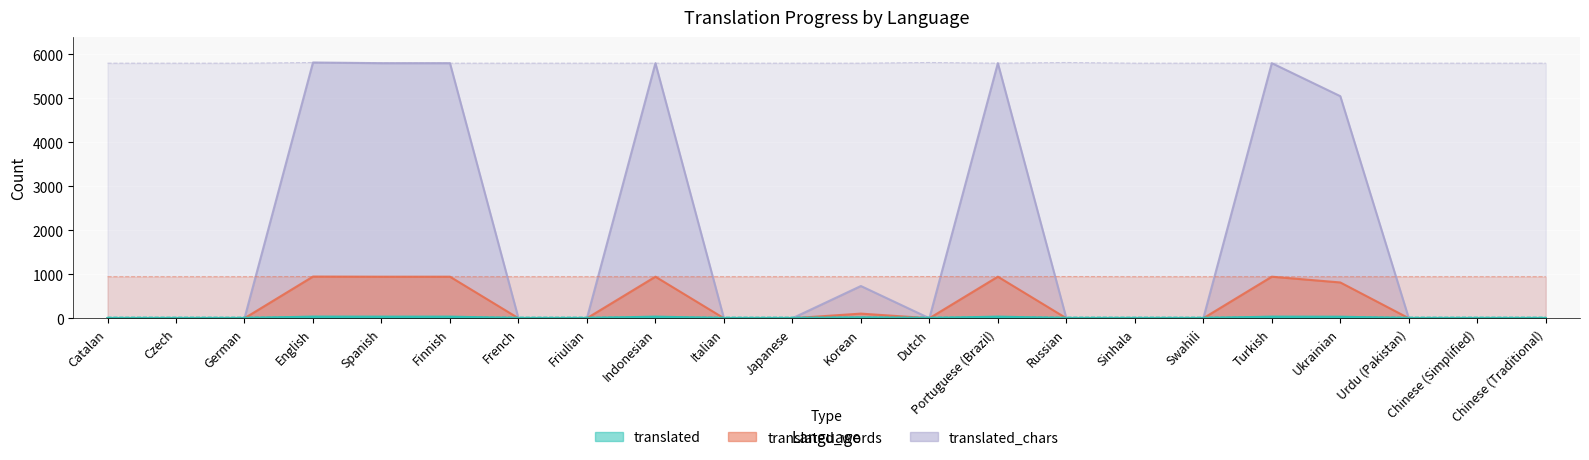

Reading left to right, extract all data points from this chart.

translated: 0	0	0	33	32	32	0	0	32	0	0	14	0	32	0	0	0	32	30	0	0	0
translated_words: 0	0	0	947	944	944	0	0	944	0	0	105	0	944	0	0	0	944	813	0	0	0
translated_chars: 0	0	0	5811	5796	5796	0	0	5796	0	0	732	0	5796	0	0	0	5796	5046	0	0	0